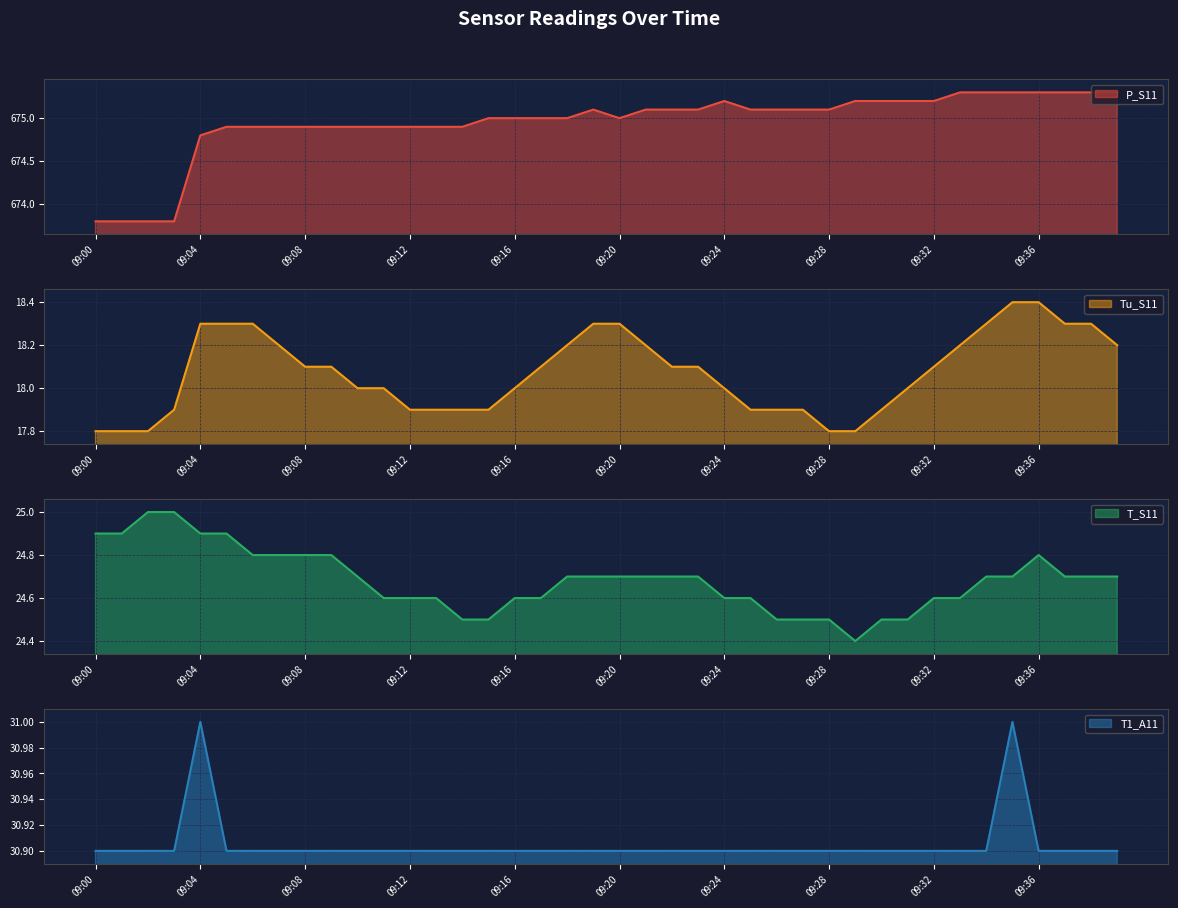

Reading right to left, transcribe all the data shown in this chart.

P_S11: 09:39=675.3	09:38=675.3	09:37=675.3	09:36=675.3	09:35=675.3	09:34=675.3	09:33=675.3	09:32=675.2	09:31=675.2	09:30=675.2	09:29=675.2	09:28=675.1	09:27=675.1	09:26=675.1	09:25=675.1	09:24=675.2	09:23=675.1	09:22=675.1	09:21=675.1	09:20=675.0	09:19=675.1	09:18=675.0	09:17=675.0	09:16=675.0	09:15=675.0	09:14=674.9	09:13=674.9	09:12=674.9	09:11=674.9	09:10=674.9	09:09=674.9	09:08=674.9	09:07=674.9	09:06=674.9	09:05=674.9	09:04=674.8	09:03=673.8	09:02=673.8	09:01=673.8	09:00=673.8
Tu_S11: 09:39=18.2	09:38=18.3	09:37=18.3	09:36=18.4	09:35=18.4	09:34=18.3	09:33=18.2	09:32=18.1	09:31=18.0	09:30=17.9	09:29=17.8	09:28=17.8	09:27=17.9	09:26=17.9	09:25=17.9	09:24=18.0	09:23=18.1	09:22=18.1	09:21=18.2	09:20=18.3	09:19=18.3	09:18=18.2	09:17=18.1	09:16=18.0	09:15=17.9	09:14=17.9	09:13=17.9	09:12=17.9	09:11=18.0	09:10=18.0	09:09=18.1	09:08=18.1	09:07=18.2	09:06=18.3	09:05=18.3	09:04=18.3	09:03=17.9	09:02=17.8	09:01=17.8	09:00=17.8
T_S11: 09:39=24.7	09:38=24.7	09:37=24.7	09:36=24.8	09:35=24.7	09:34=24.7	09:33=24.6	09:32=24.6	09:31=24.5	09:30=24.5	09:29=24.4	09:28=24.5	09:27=24.5	09:26=24.5	09:25=24.6	09:24=24.6	09:23=24.7	09:22=24.7	09:21=24.7	09:20=24.7	09:19=24.7	09:18=24.7	09:17=24.6	09:16=24.6	09:15=24.5	09:14=24.5	09:13=24.6	09:12=24.6	09:11=24.6	09:10=24.7	09:09=24.8	09:08=24.8	09:07=24.8	09:06=24.8	09:05=24.9	09:04=24.9	09:03=25.0	09:02=25.0	09:01=24.9	09:00=24.9
T1_A11: 09:39=30.9	09:38=30.9	09:37=30.9	09:36=30.9	09:35=31.0	09:34=30.9	09:33=30.9	09:32=30.9	09:31=30.9	09:30=30.9	09:29=30.9	09:28=30.9	09:27=30.9	09:26=30.9	09:25=30.9	09:24=30.9	09:23=30.9	09:22=30.9	09:21=30.9	09:20=30.9	09:19=30.9	09:18=30.9	09:17=30.9	09:16=30.9	09:15=30.9	09:14=30.9	09:13=30.9	09:12=30.9	09:11=30.9	09:10=30.9	09:09=30.9	09:08=30.9	09:07=30.9	09:06=30.9	09:05=30.9	09:04=31.0	09:03=30.9	09:02=30.9	09:01=30.9	09:00=30.9